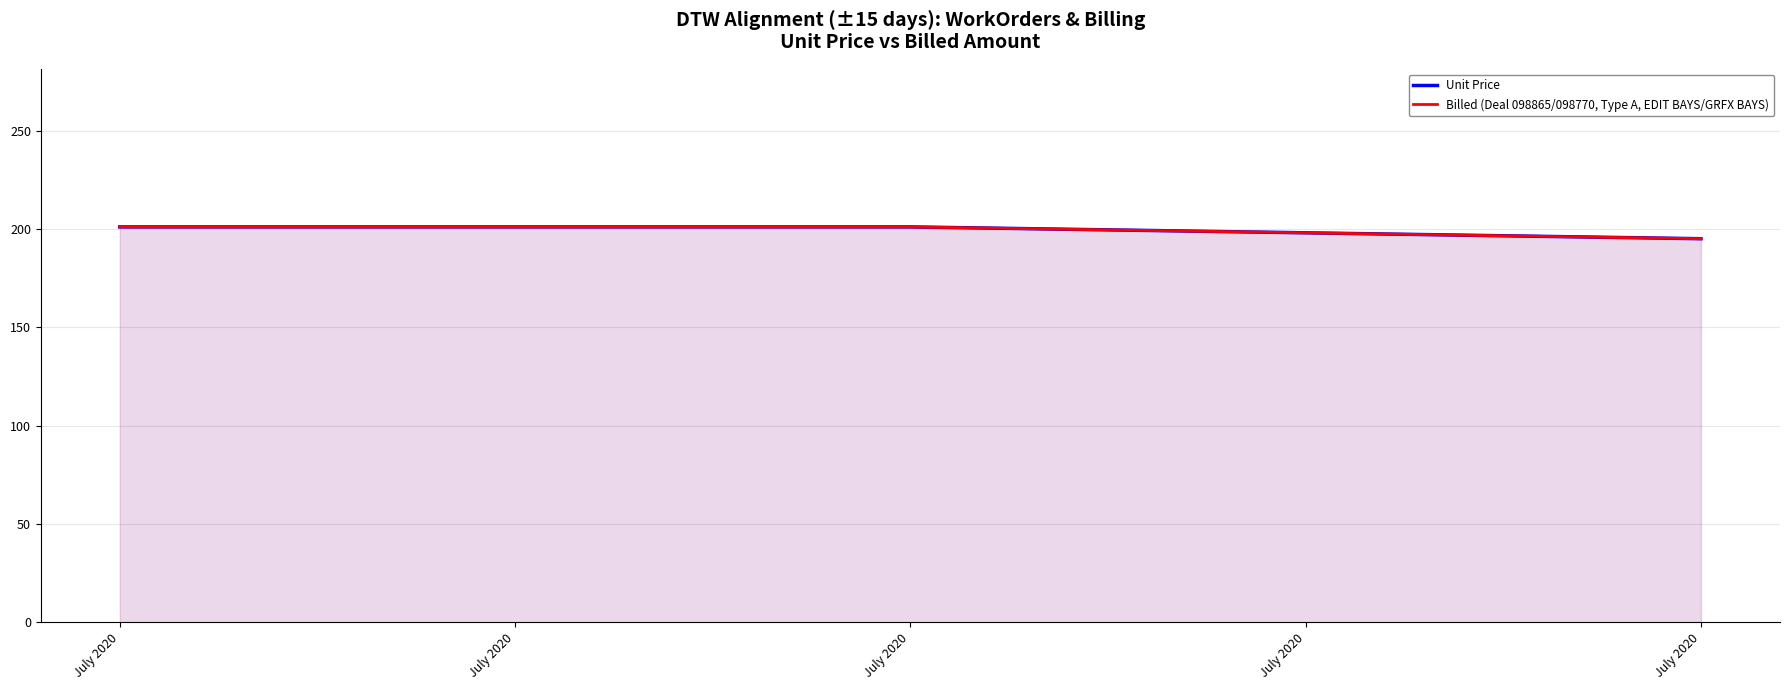

Rank the series at July 2020 from highest to lowest value.

Unit Price, Billed (Deal 098865/098770, Type A, EDIT BAYS/GRFX BAYS)